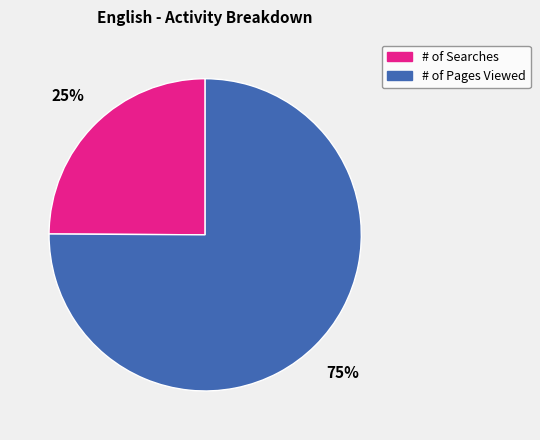

To the nearest percent, what is the difference between the largest and smallest slice percentages?

50%